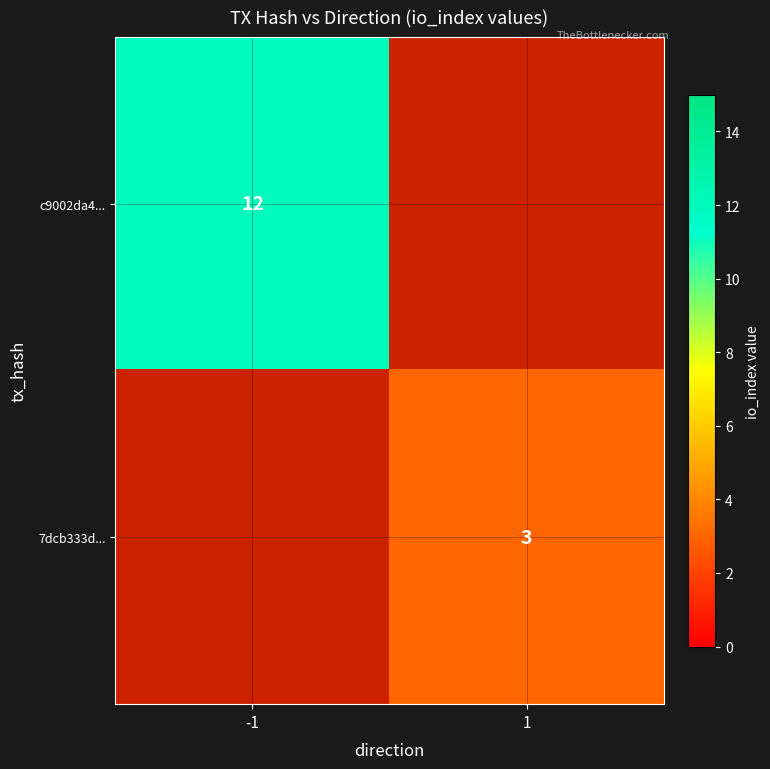

Is it true that c9002da4... equals 6 at -1?

False